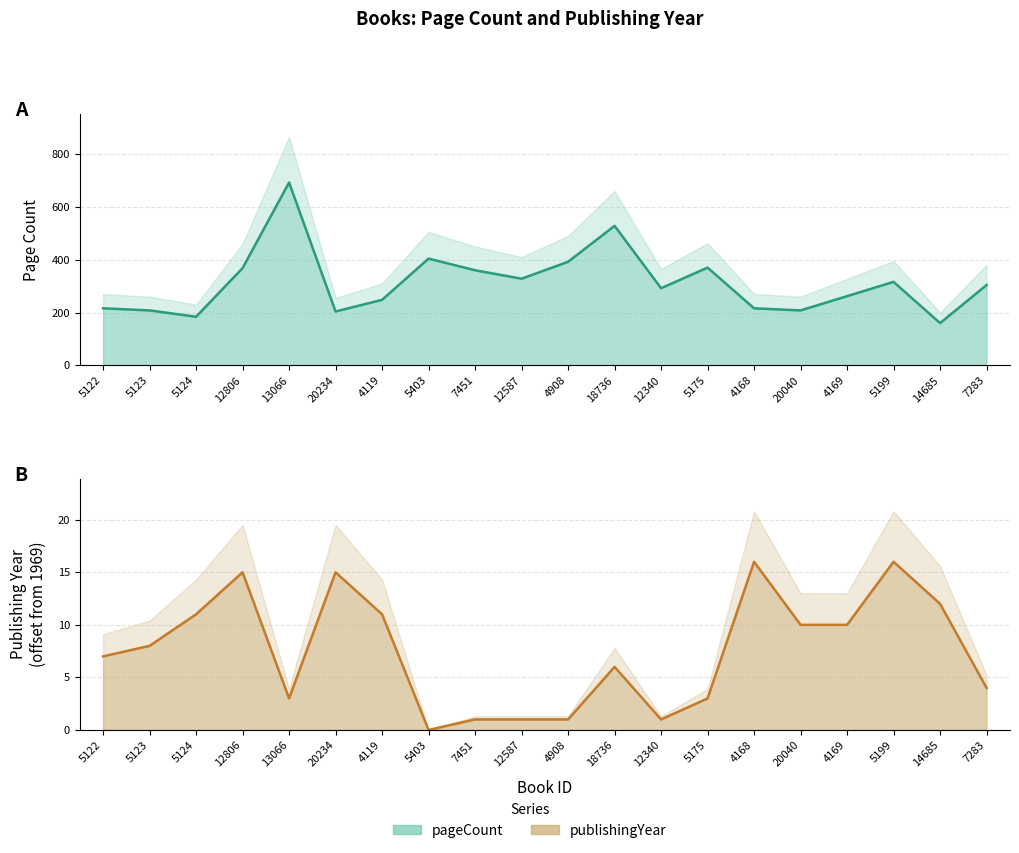

Between 12806 and 12587, which series saw the biggest shift?

pageCount